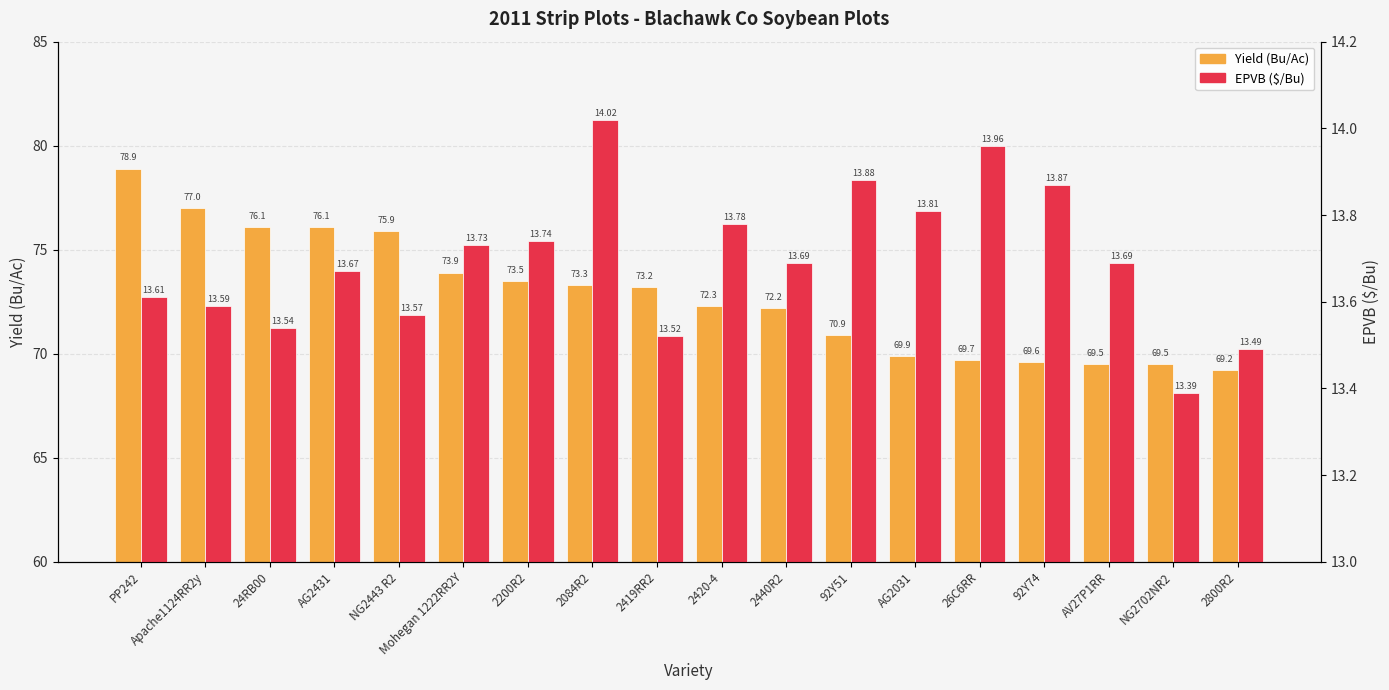

What is the total value across all series at Apache1124RR2y?

90.6